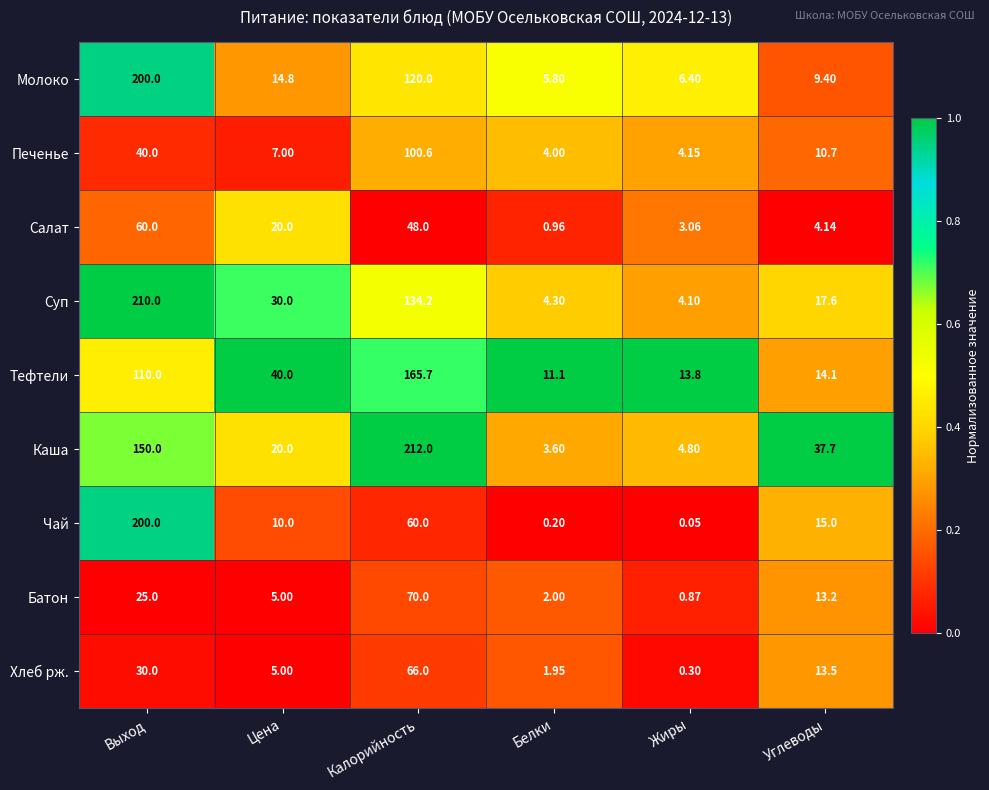

Which series has the largest total across all categories?

Каша